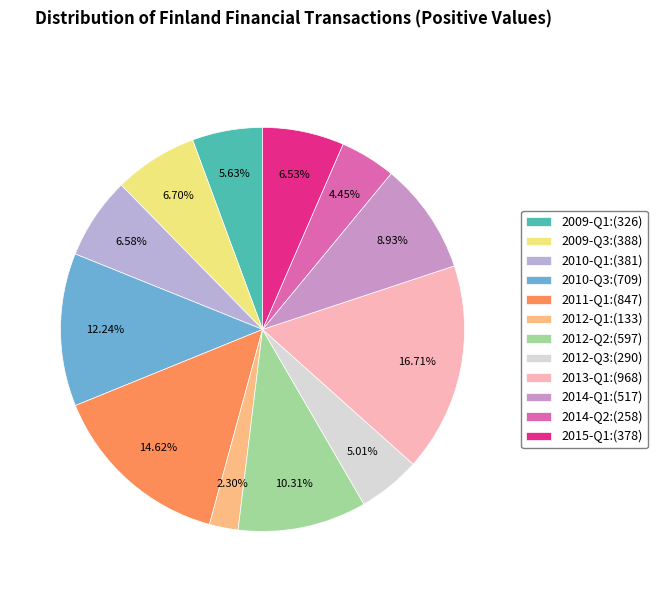

Count the number of slices in the pie.

12